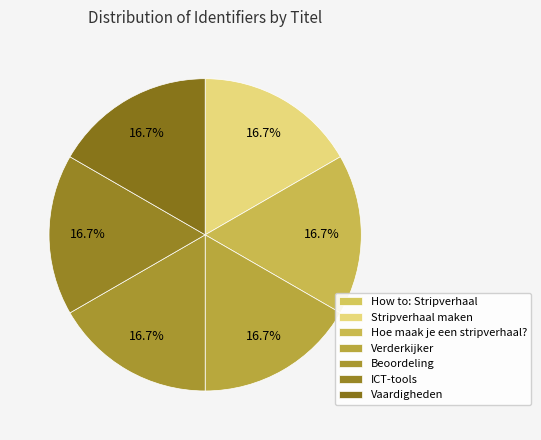

To the nearest percent, what is the average slice percentage?

14%